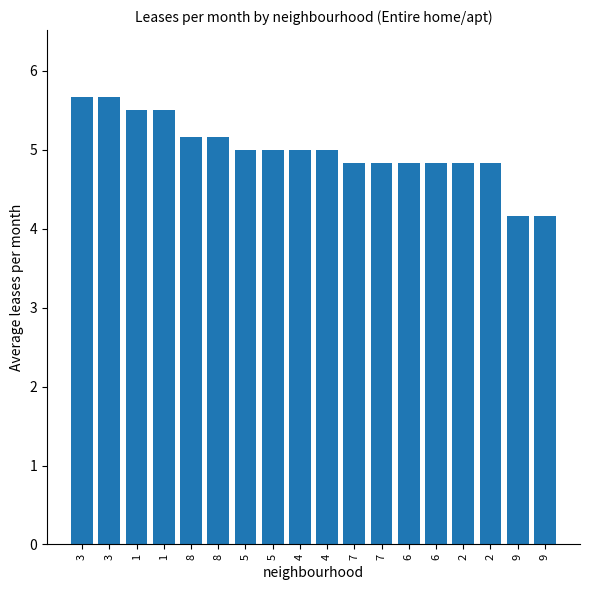

How many data points does each series have?

18